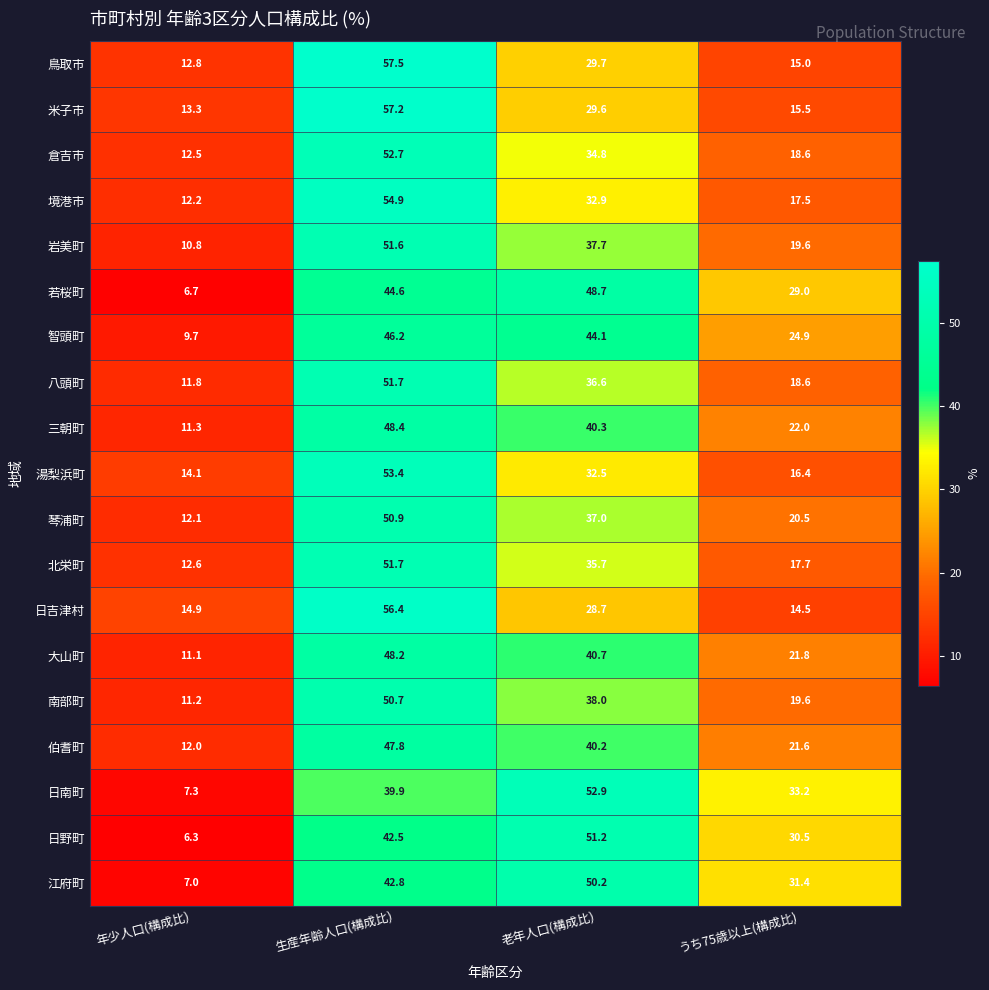

What is the minimum value shown in the chart?

6.3